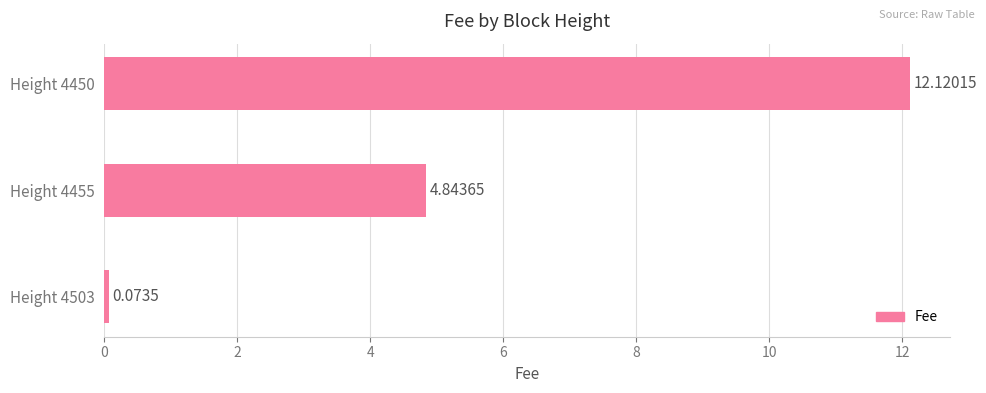

List the labels in order of value, smallest first.

Height 4503, Height 4455, Height 4450